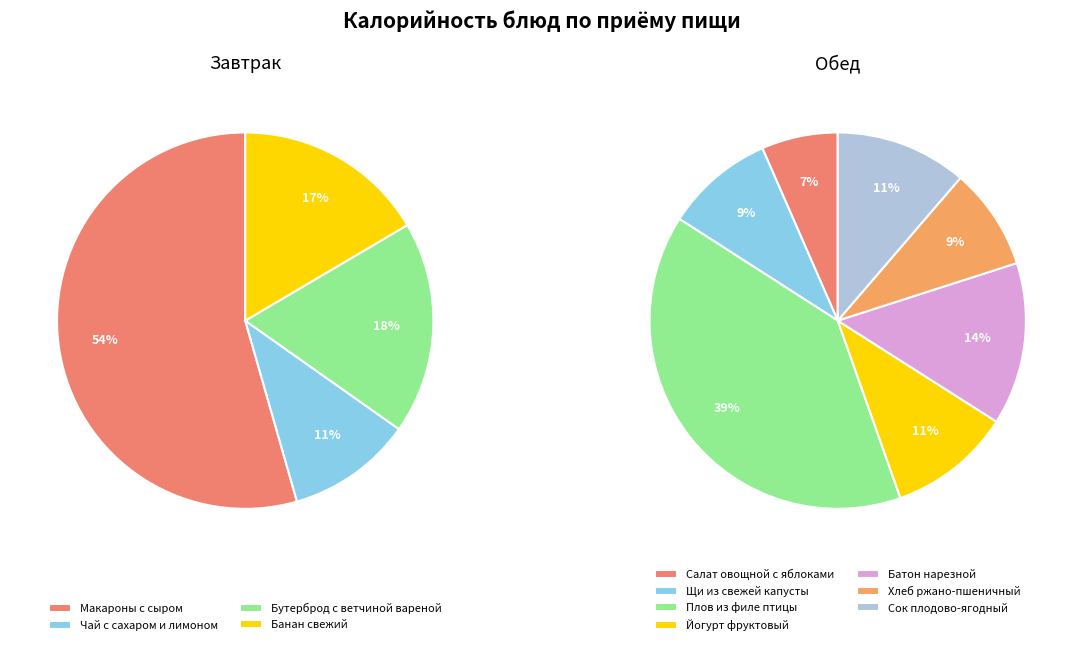

Count the number of slices in the pie.

11